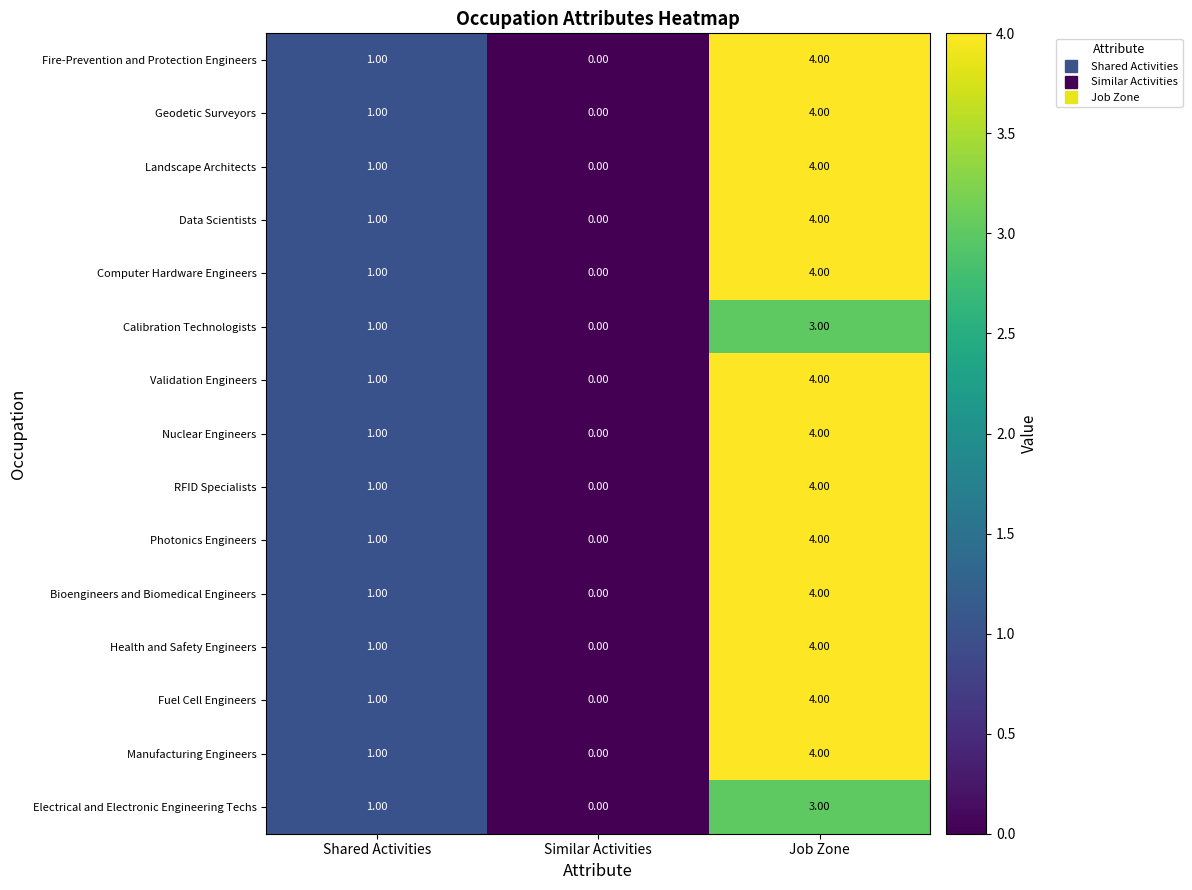

At which category is the sum across all series the highest?

Job Zone